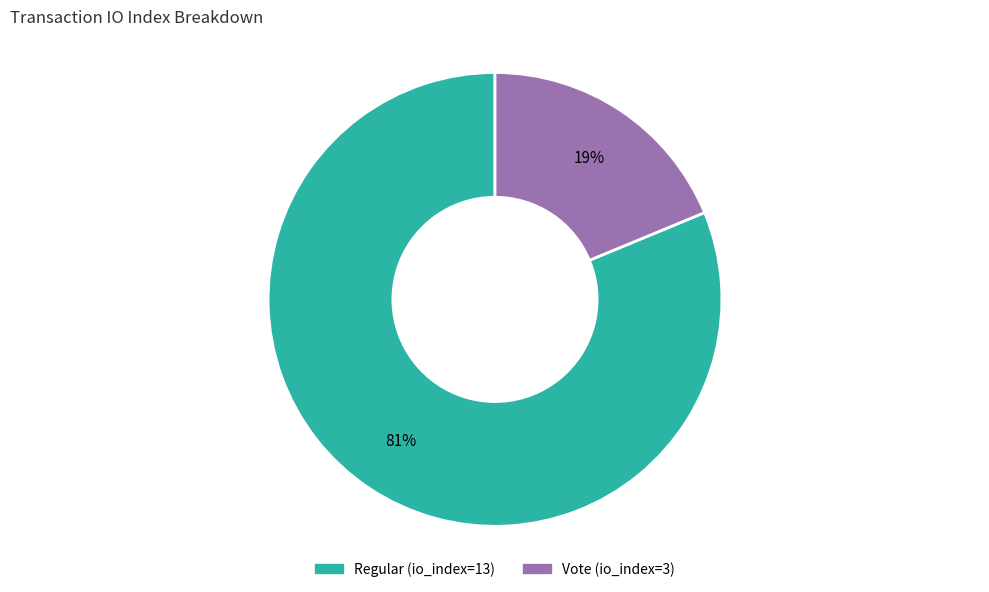

Rank the categories by value from lowest to highest.

Vote (io_index=3), Regular (io_index=13)